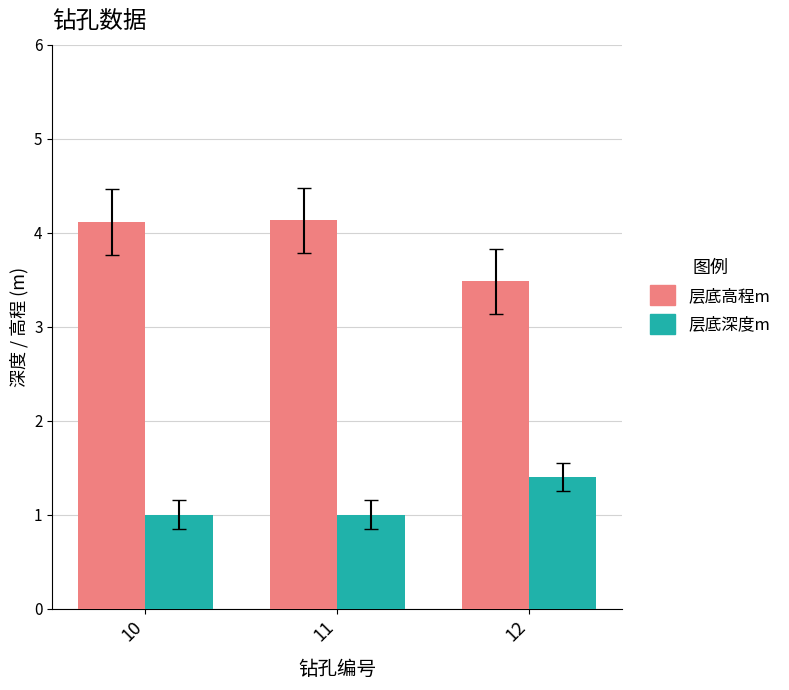

What is the average value of the 层底高程m series?

3.9